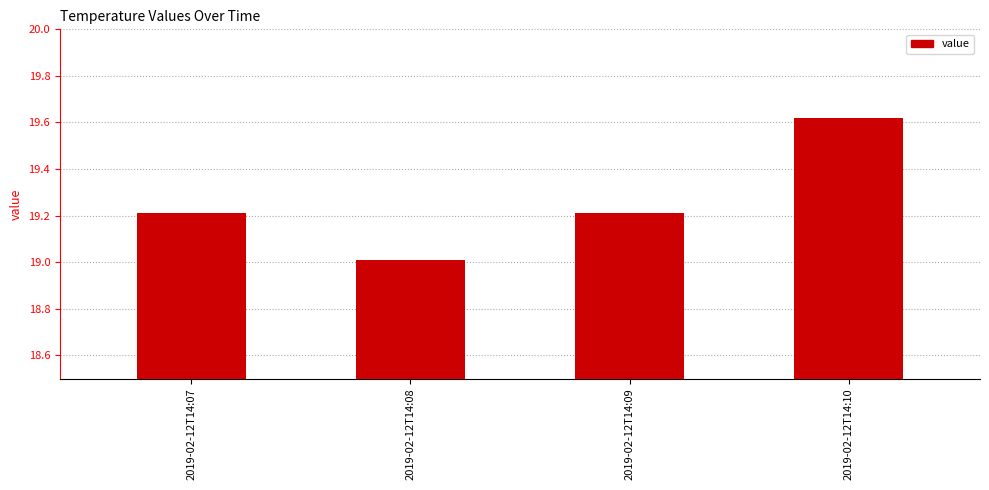

What is the average value?

19.3